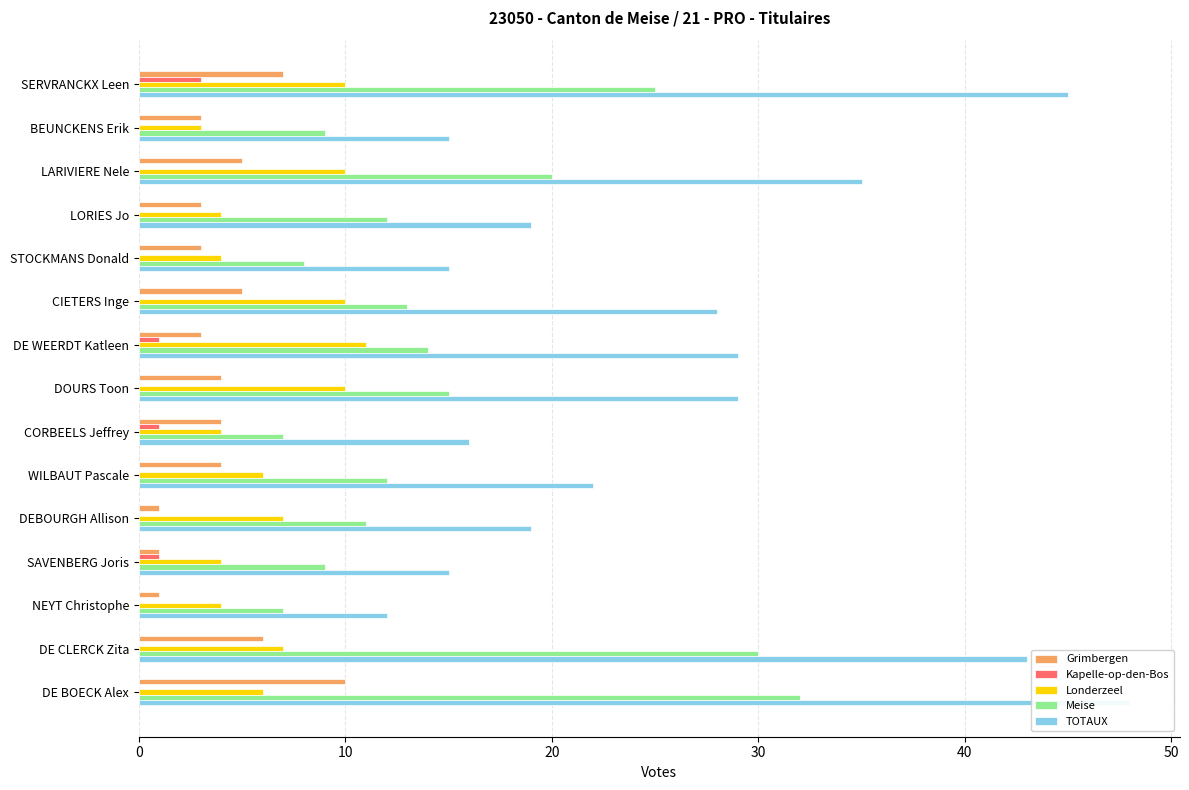

Between LARIVIERE Nele and CORBEELS Jeffrey, which is larger?

LARIVIERE Nele